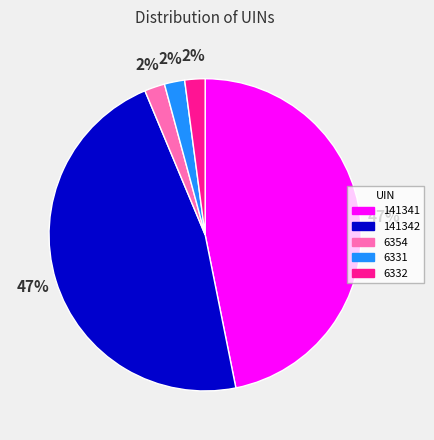

To the nearest percent, what is the combined percentage of 141342 and 141341?

94%